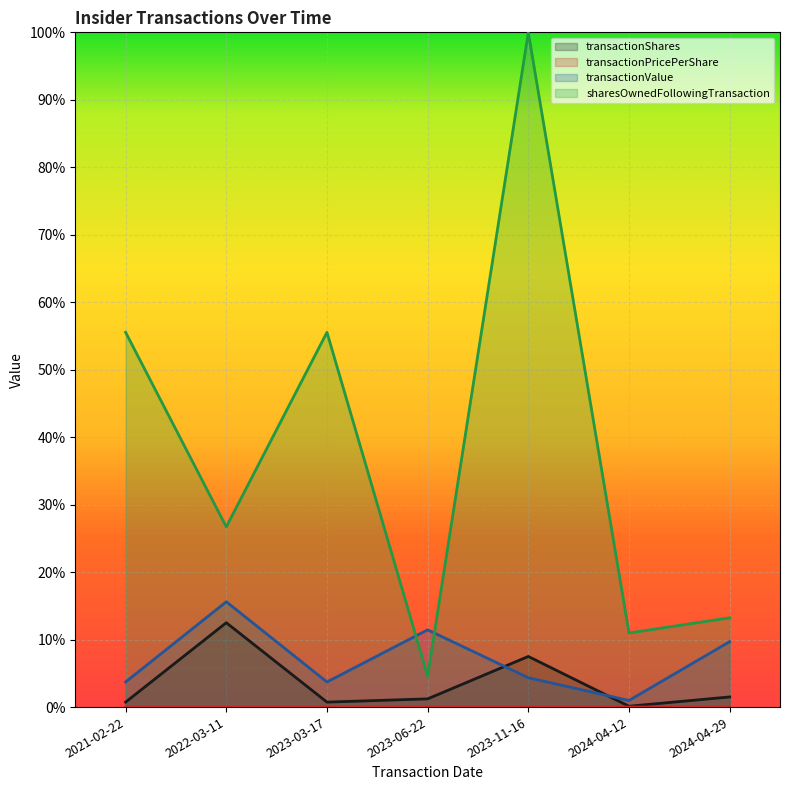

After their last crossing, which series has the higher values: transactionShares or transactionValue?

transactionValue